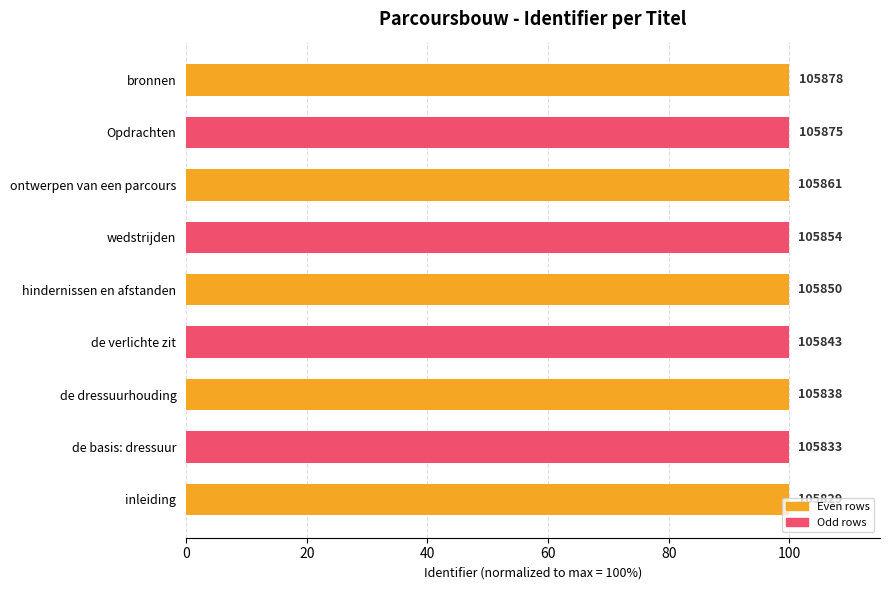

How many bars are there in total?

9